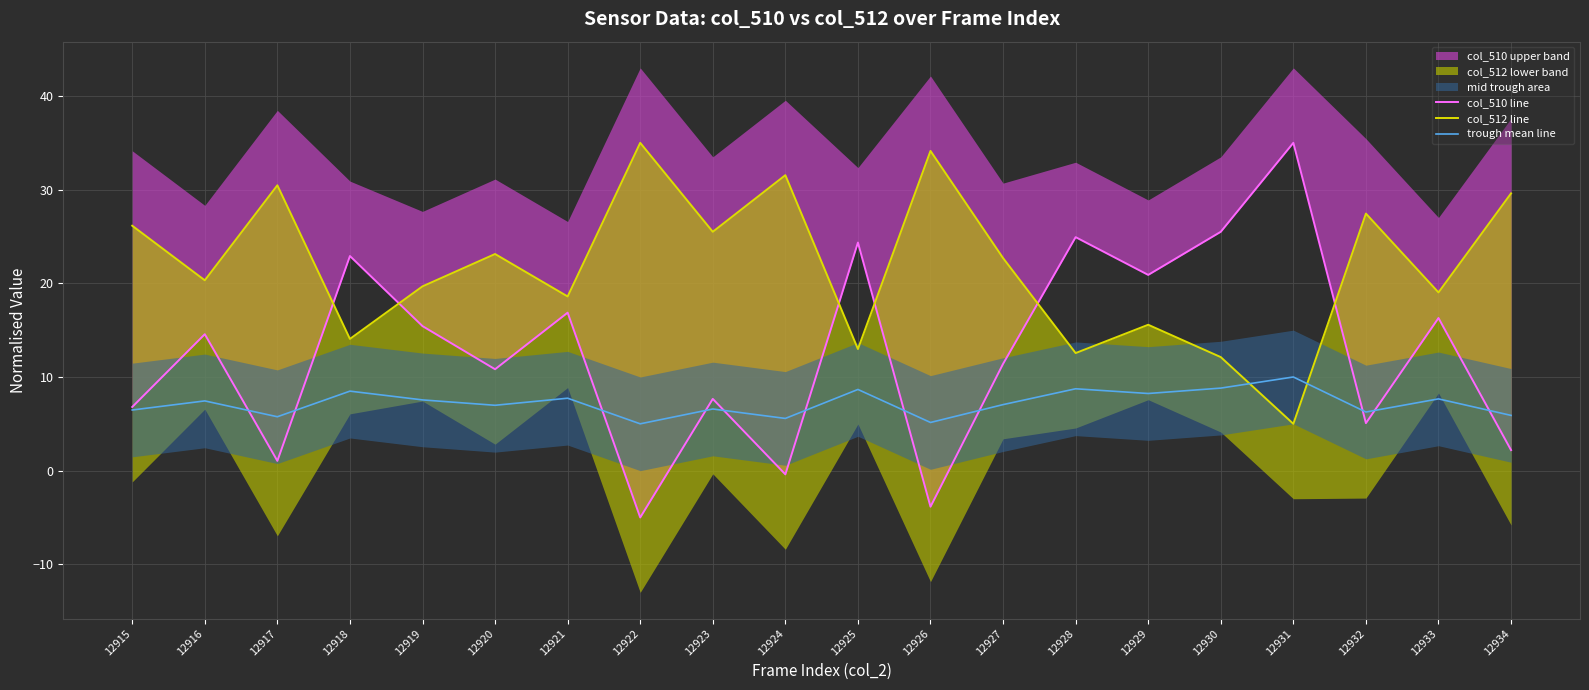

What is the maximum value shown in the chart?

35.0